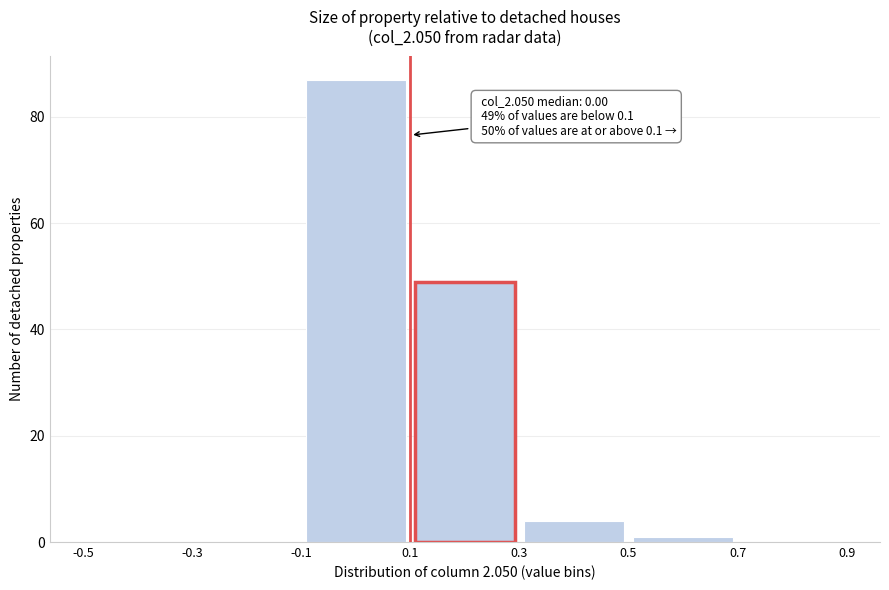

Over which range of the x-axis is the bar tallest?

-0.1 to 0.1